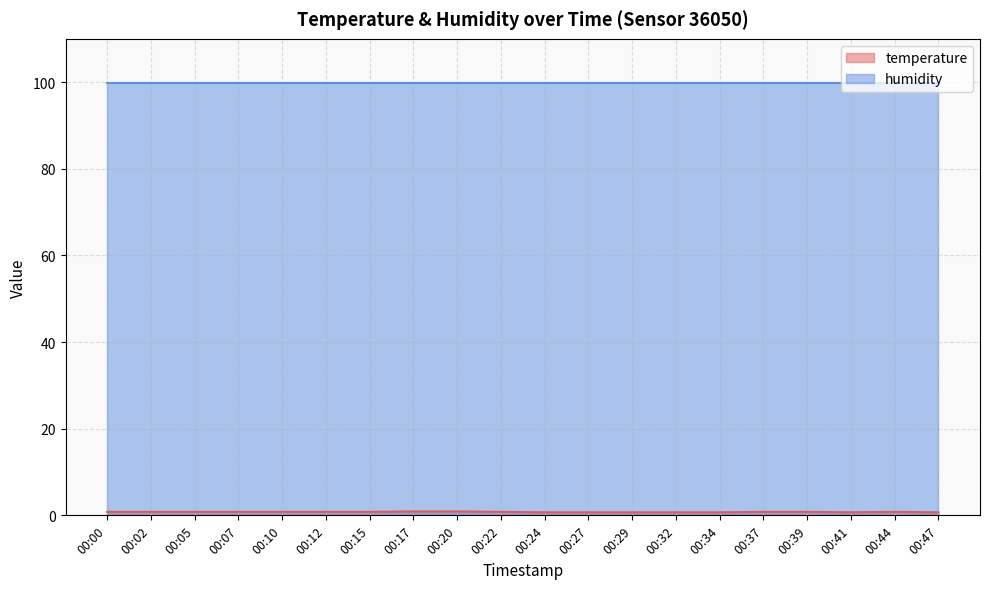

Which has a higher value, 00:47 or 00:02?

00:02